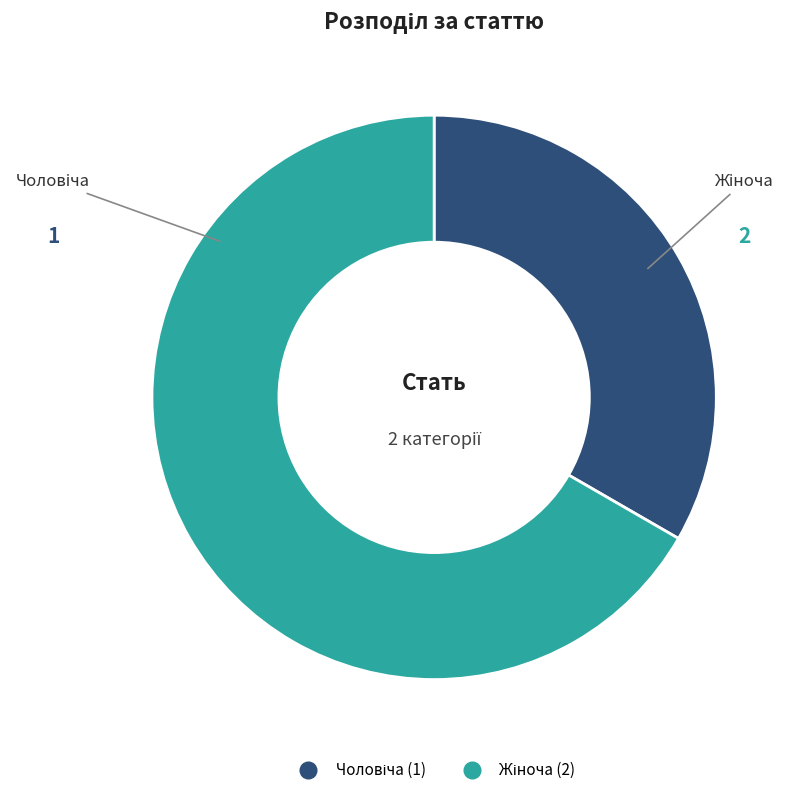

Is there any slice that represents more than half of the pie?

Yes